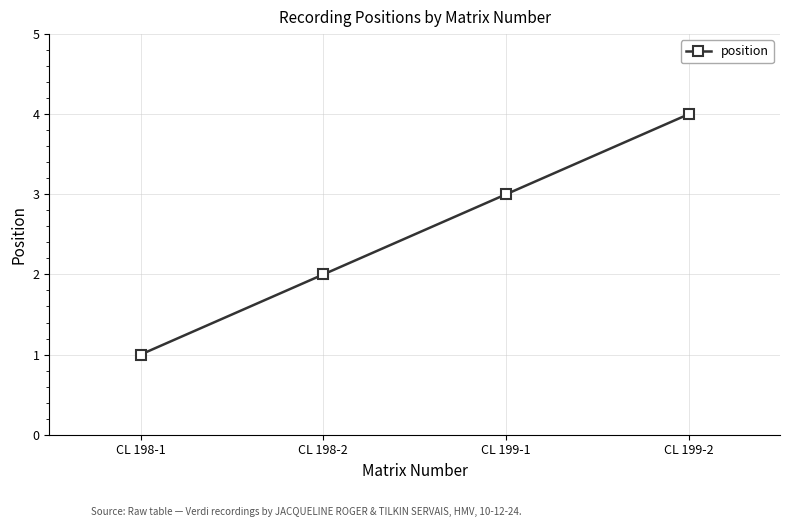

Does the chart have visible grid lines?

Yes